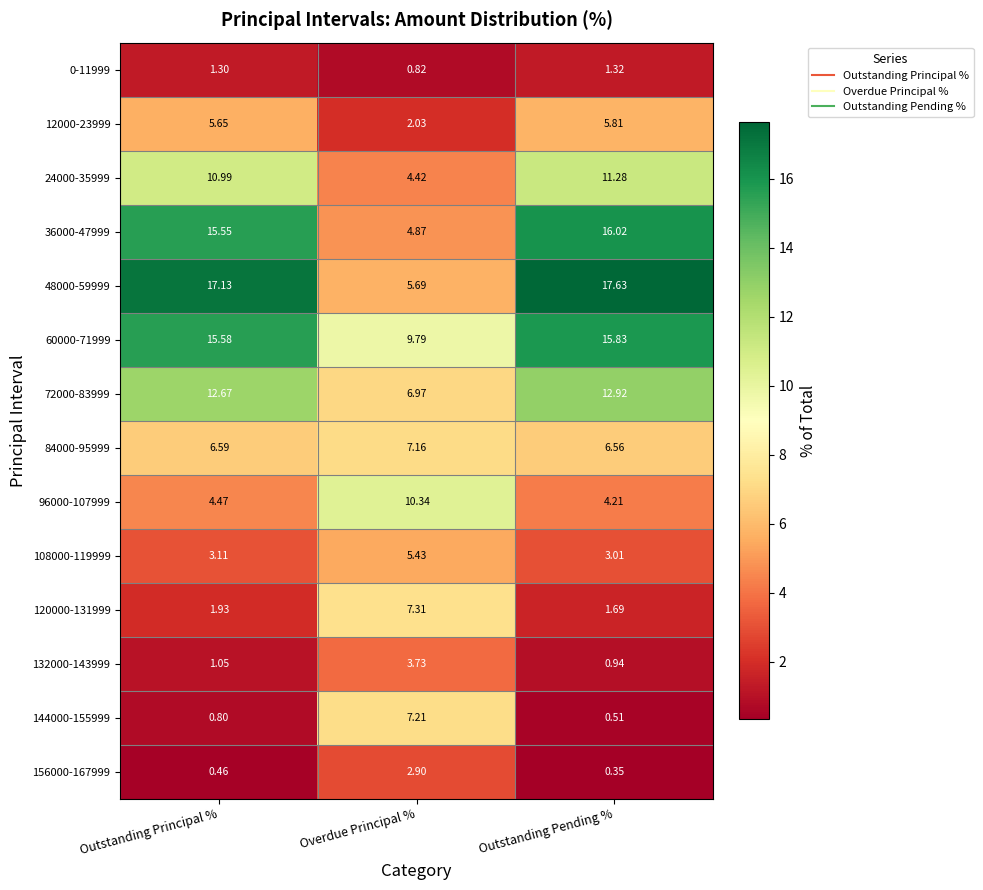

At which label does 24000-35999 first exceed 10?

Outstanding Principal %